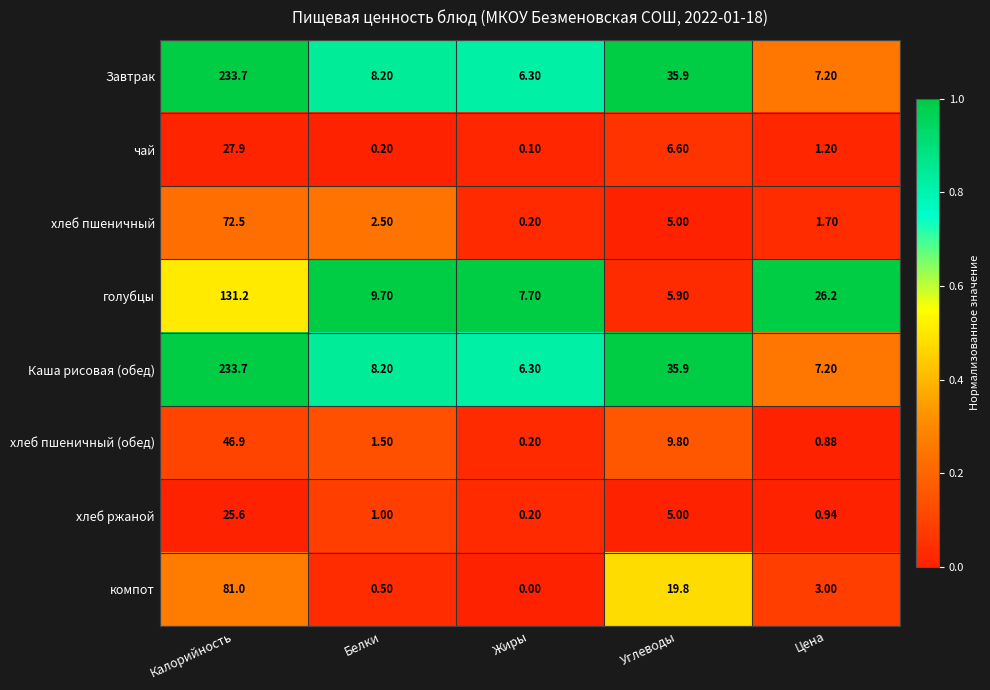

At which label does чай first exceed 1?

Калорийность